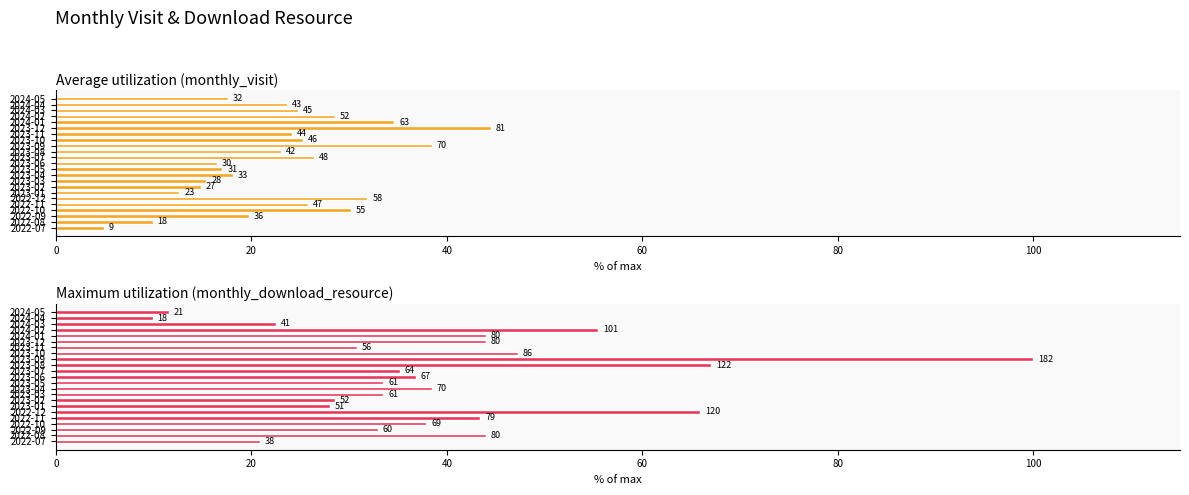

What is the difference between the highest and lowest values at 2023-08?

44.0